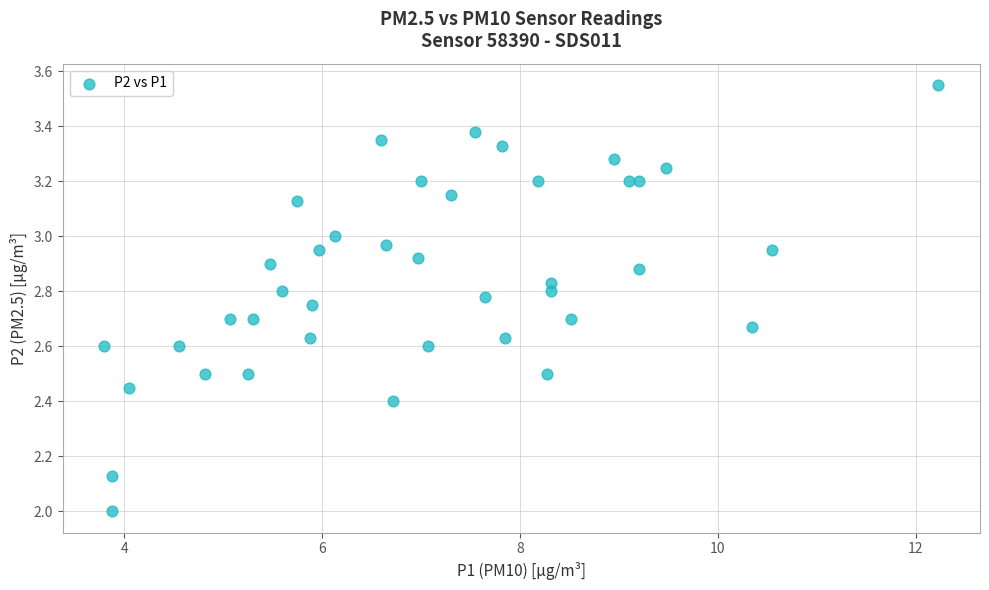

What is the range of X values (max minus min)?

8.4